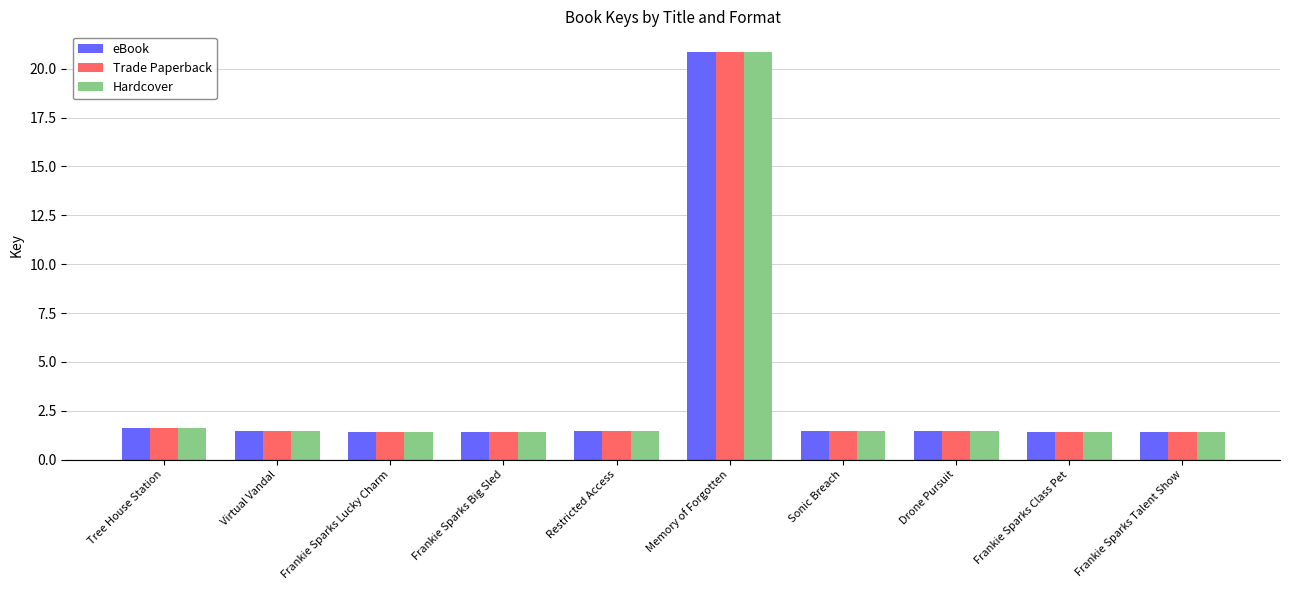

What value does the Trade Paperback series have at Frankie Sparks Class Pet?

1.4